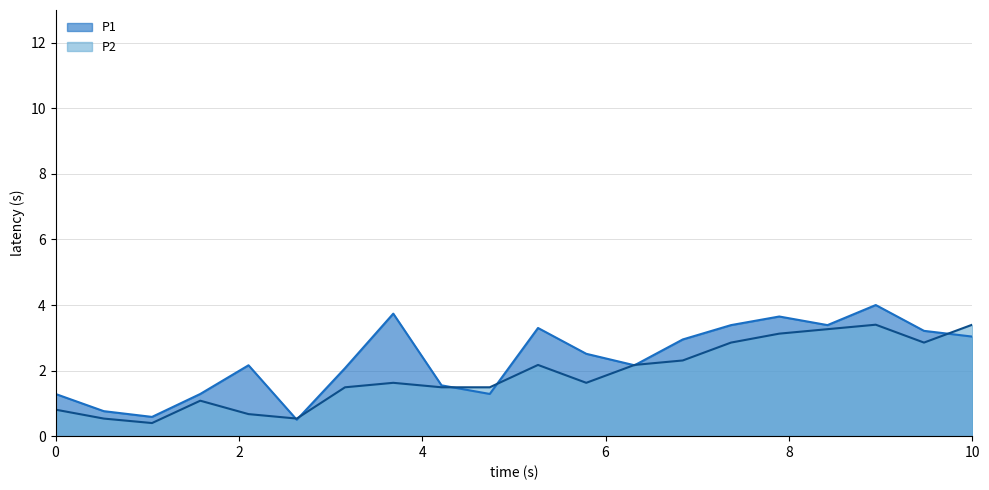

Rank the series by their maximum value, from highest to lowest.

P1, P2